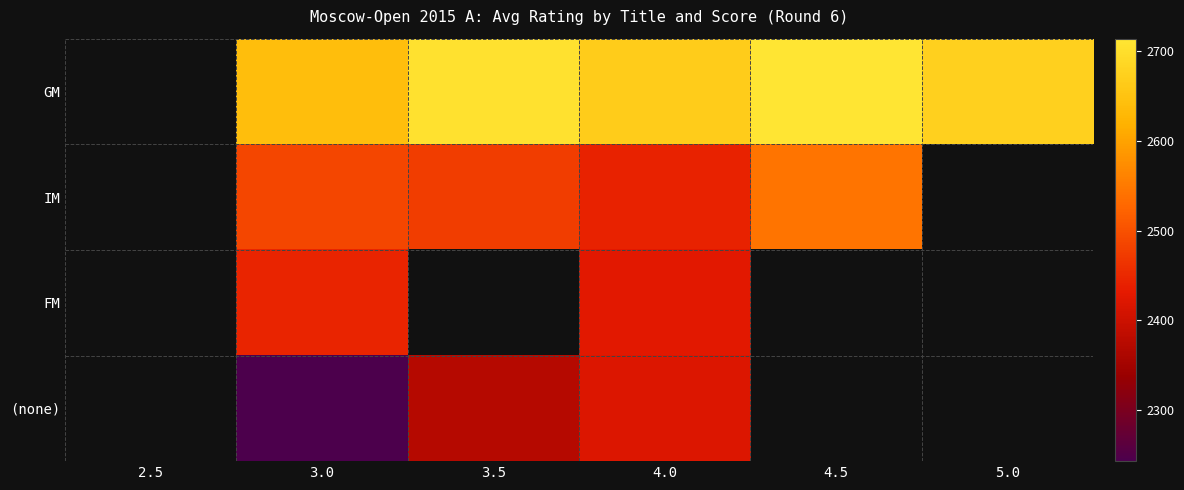

Is the value of FM at 5.0 greater than the value of (none) at 5.0?

No